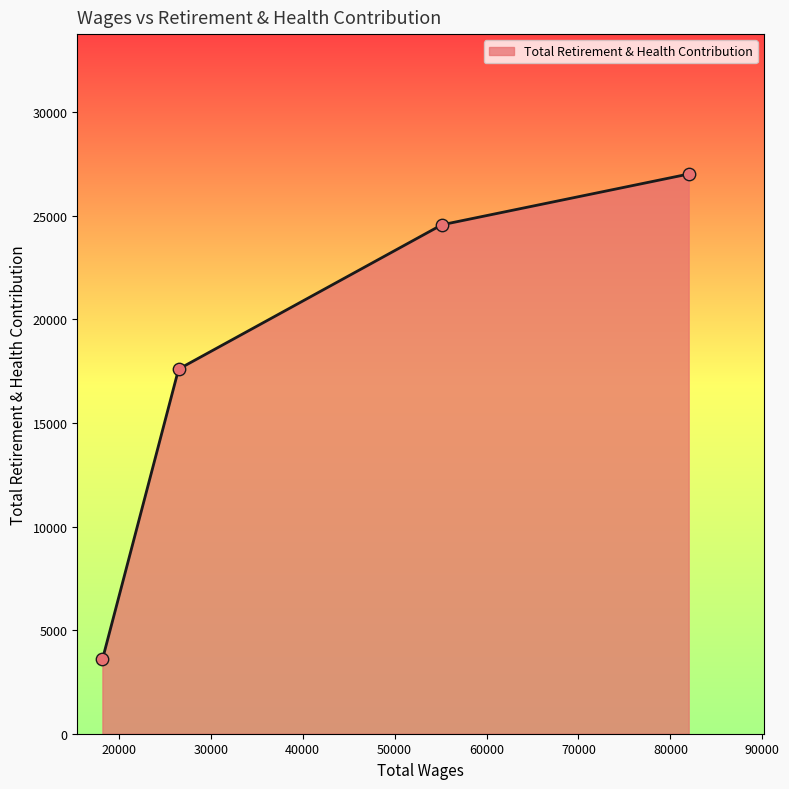

What is the maximum value shown in the chart?

27019